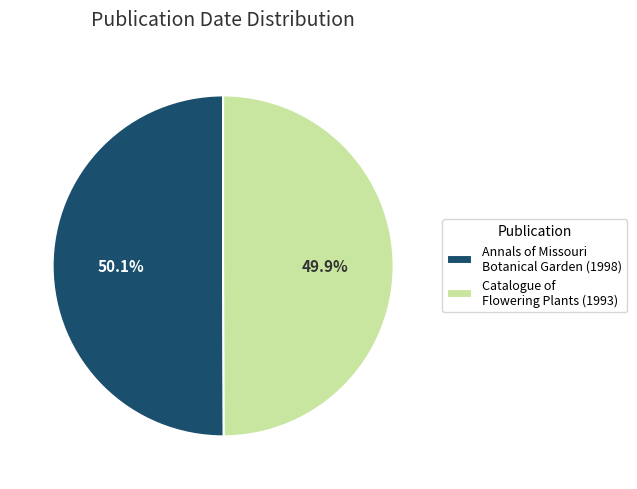

Approximately how many times larger is the value at Annals of Missouri Botanical Garden (1998) compared to Catalogue of Flowering Plants (1993)?

1.0